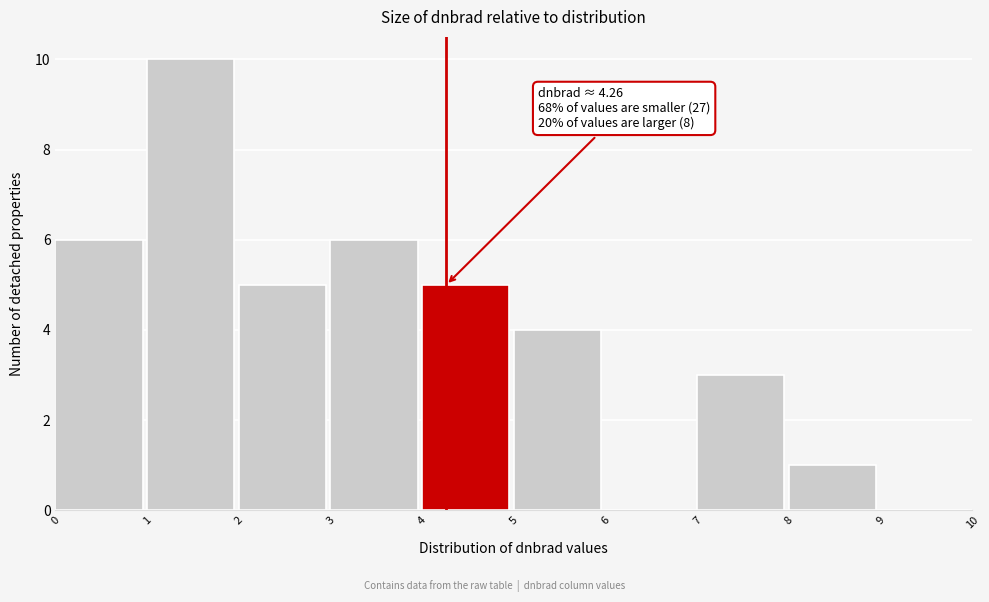

Which range on the x-axis has the tallest bar?

1 to 2